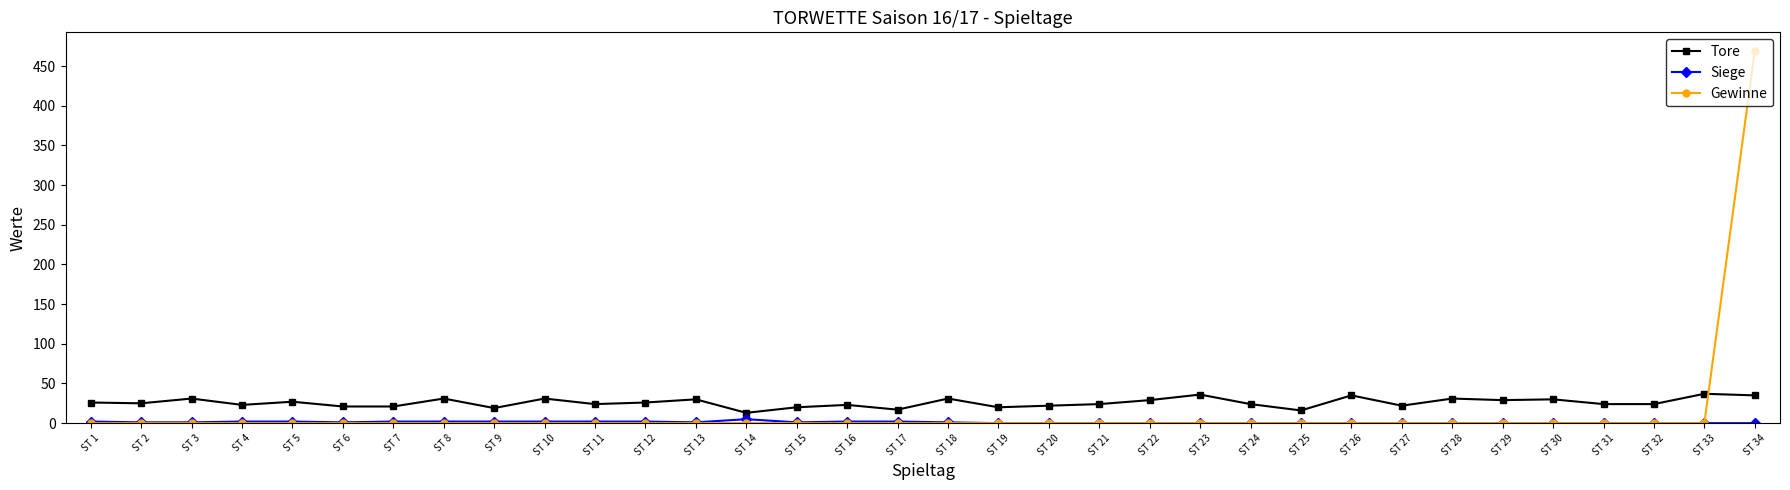

True or false: Tore has more than 0 points higher than both neighbors.

True